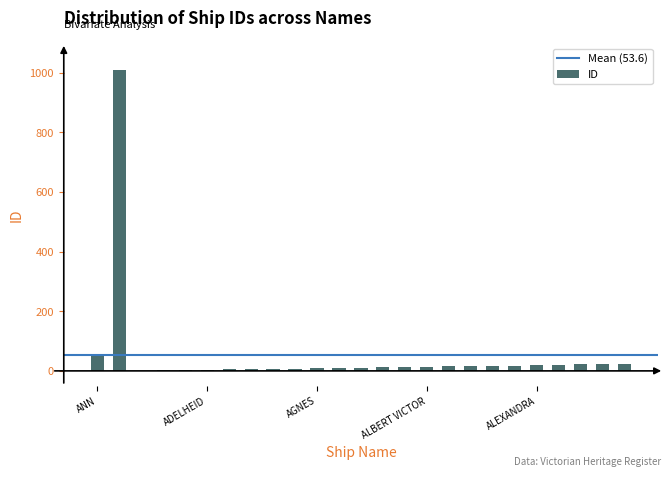

Are the bars grouped side by side (vs. stacked)?

No